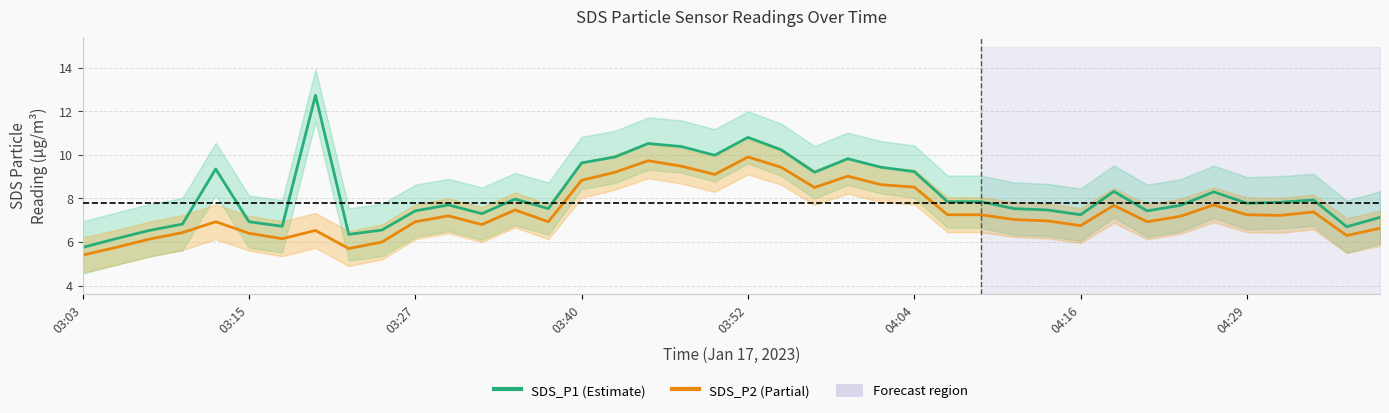

True or false: SDS_P2 has more than 0 points higher than both neighbors.

True